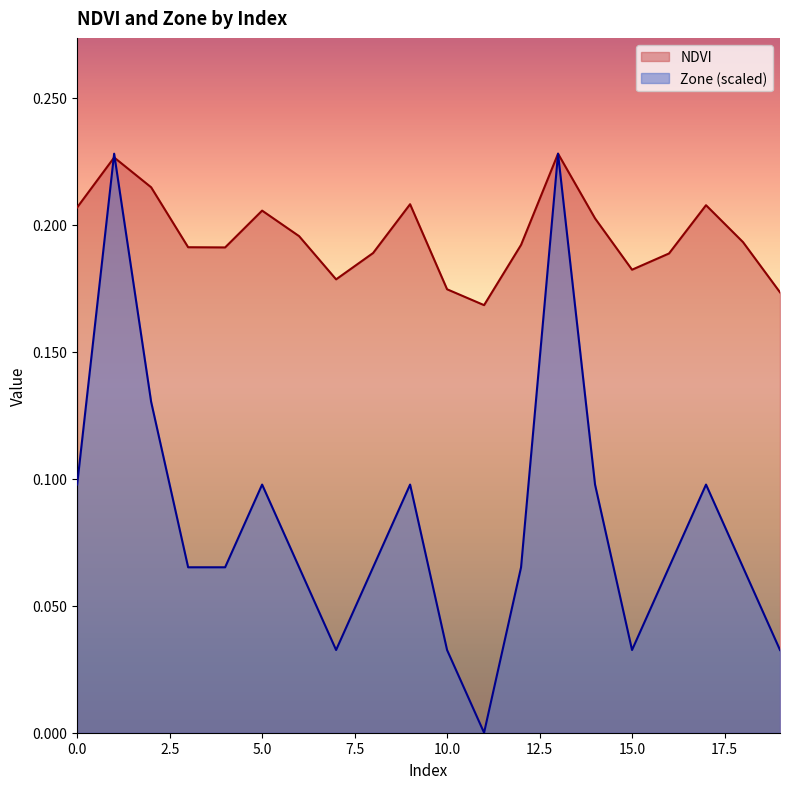

What is the greatest value displayed?

0.2